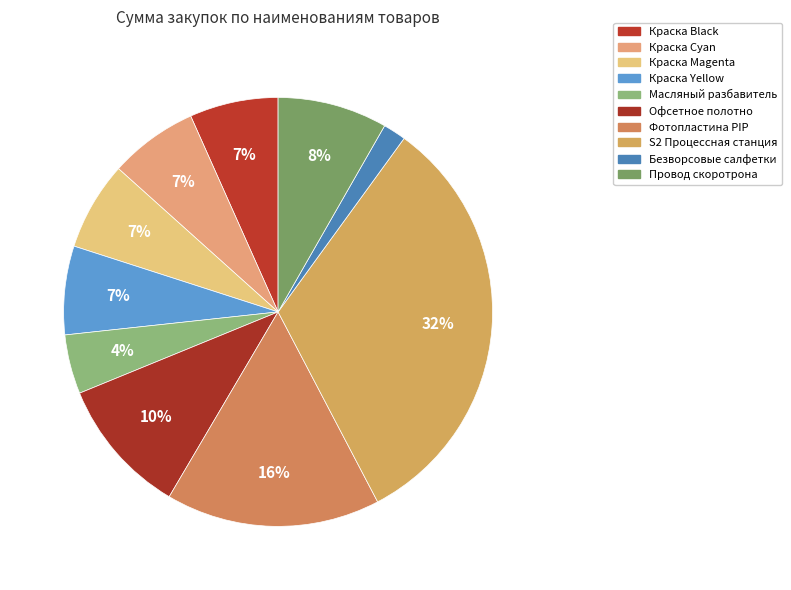

Which slice is the largest?

S2 Процессная станция